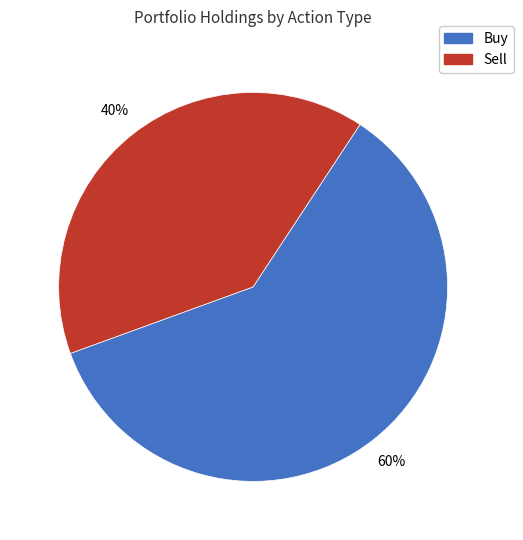

Which category has the biggest portion of the pie?

Buy